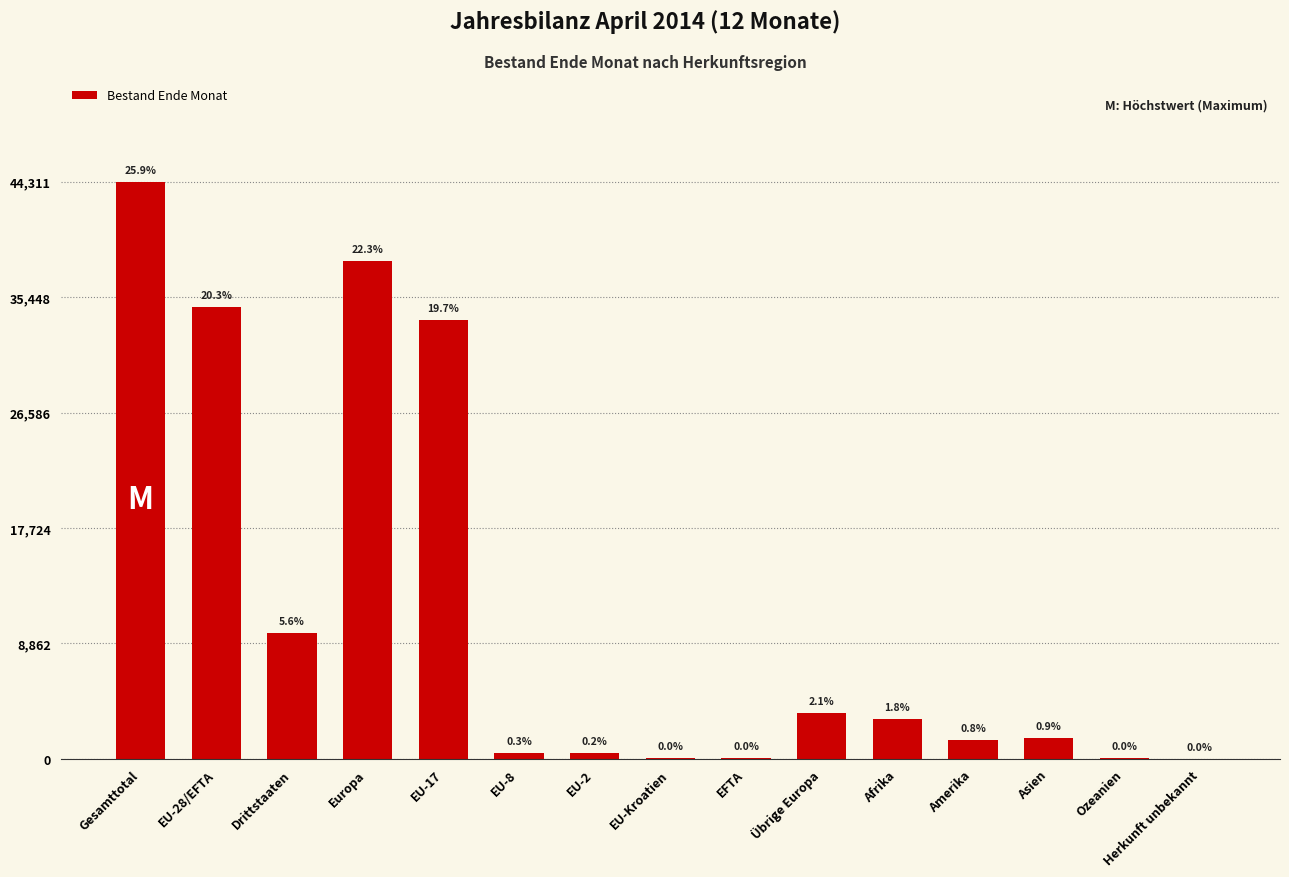

What is the minimum value shown in the chart?

14